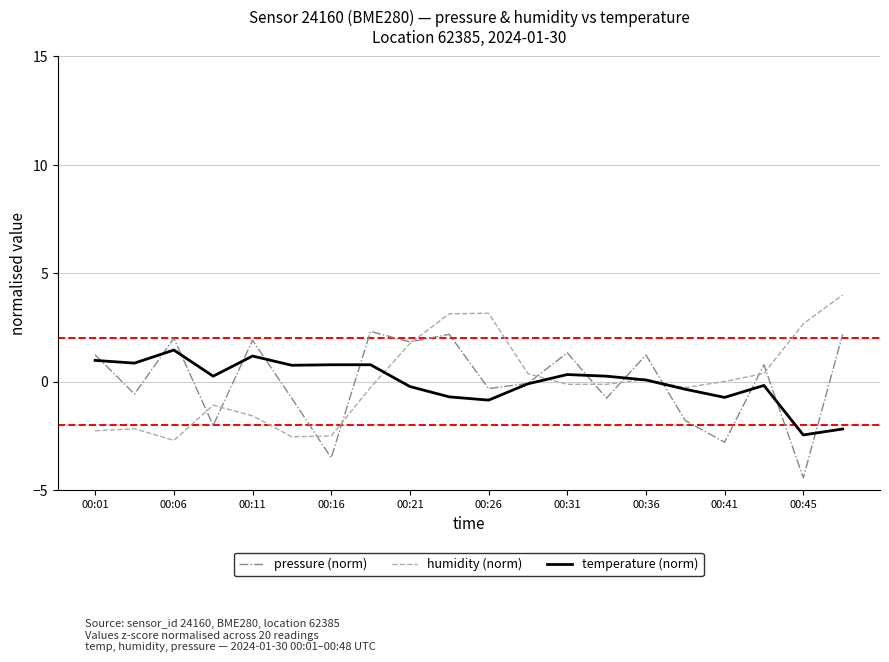

List the series in order of their peak value, highest first.

humidity (norm), pressure (norm), temperature (norm)